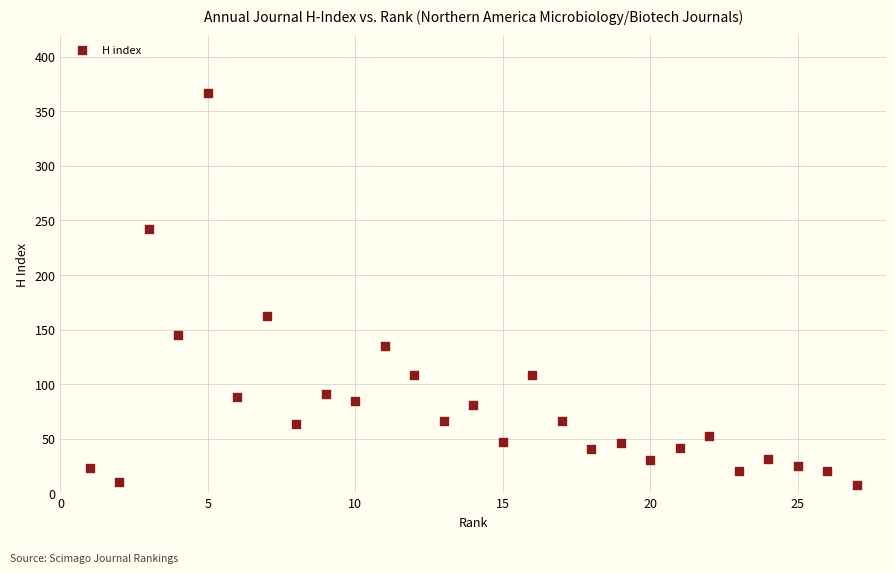

What Y value in the scatter plot is closest to 187?

162